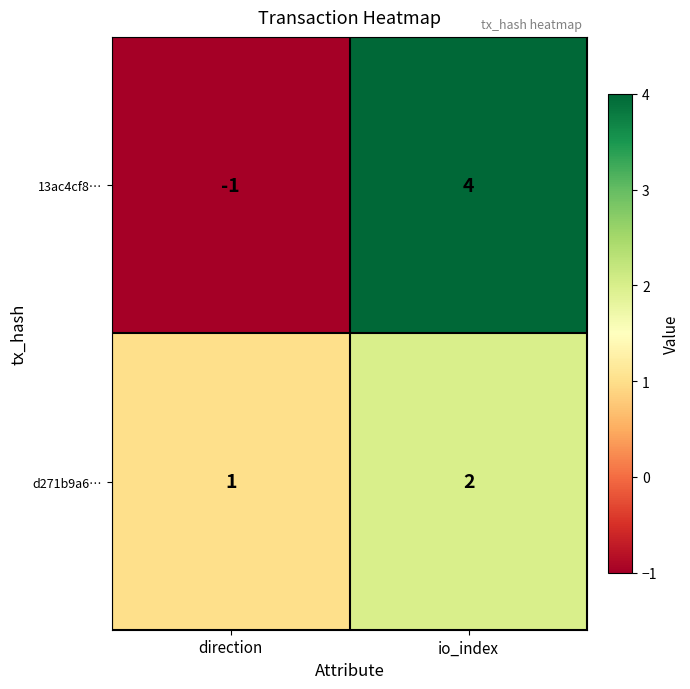

What is the sum of all d271b9a6… values?

3